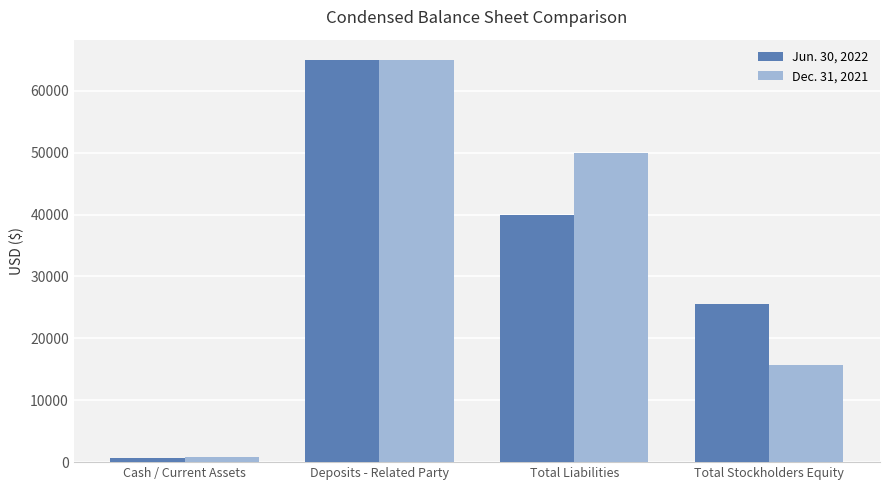

What is the minimum value for Jun. 30, 2022?

621